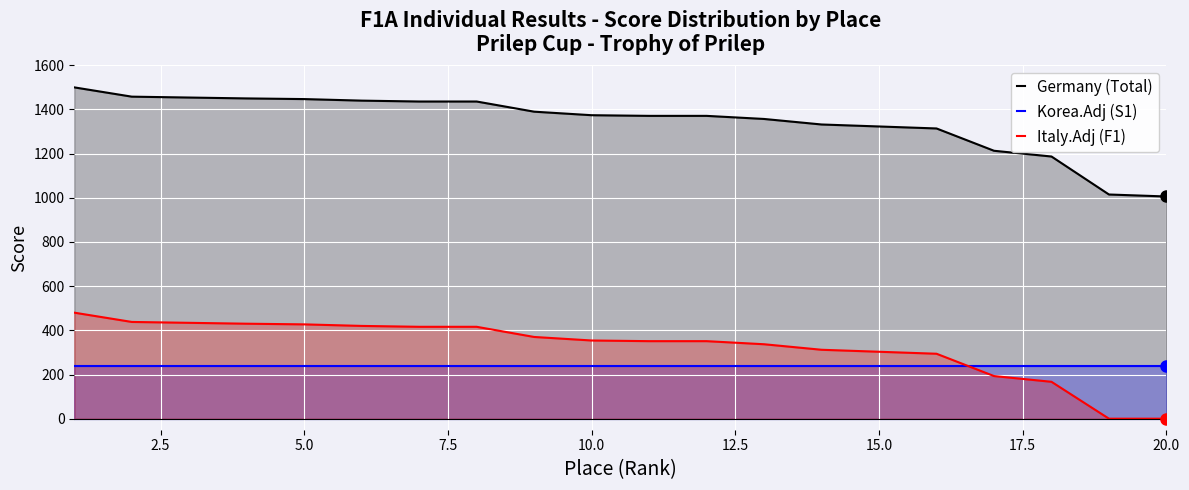

Which series has the widest spread of values?

Germany (Total)